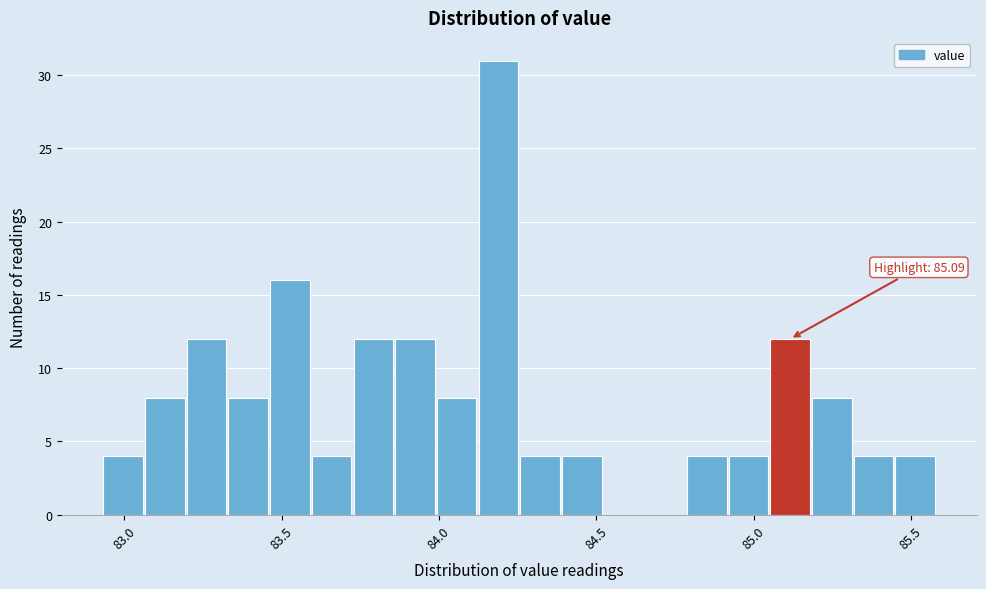

Read against the x-axis, roughly where is the centre of the tallest bar?

84.20